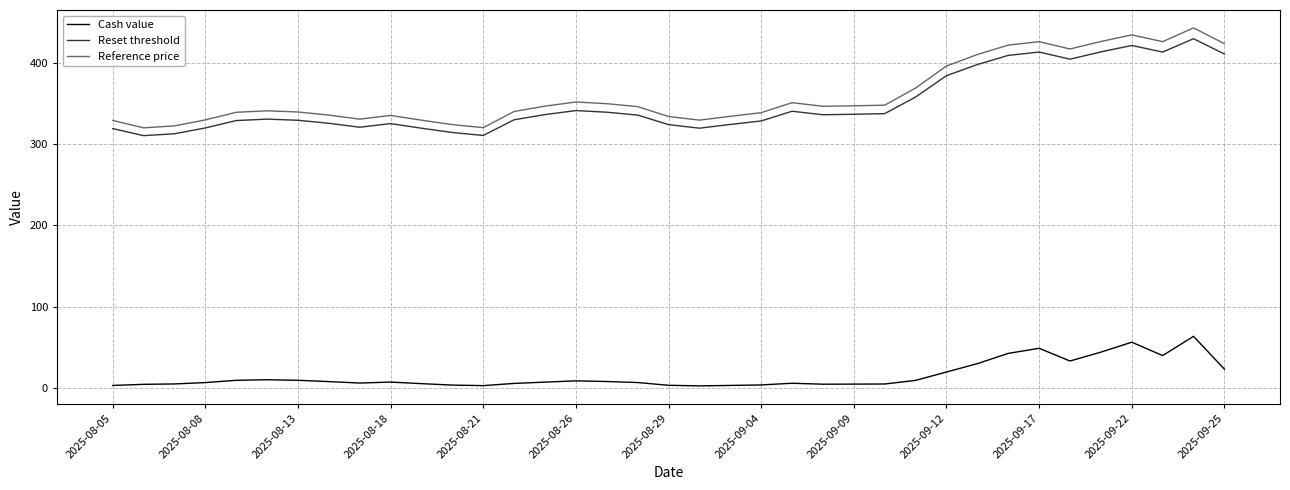

True or false: Reset threshold and Cash value intersect in this chart.

False